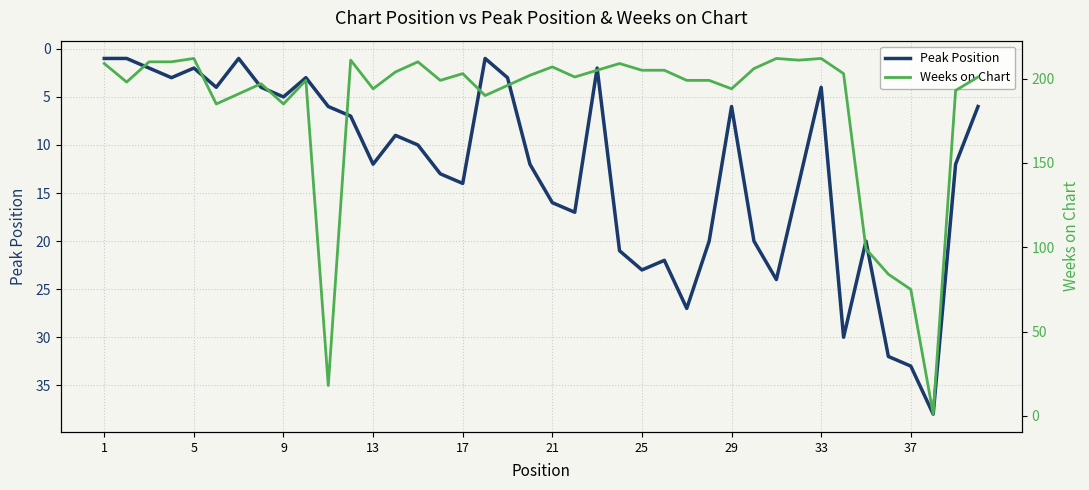

The Peak Position series shows 28 at 21. True or false?

False